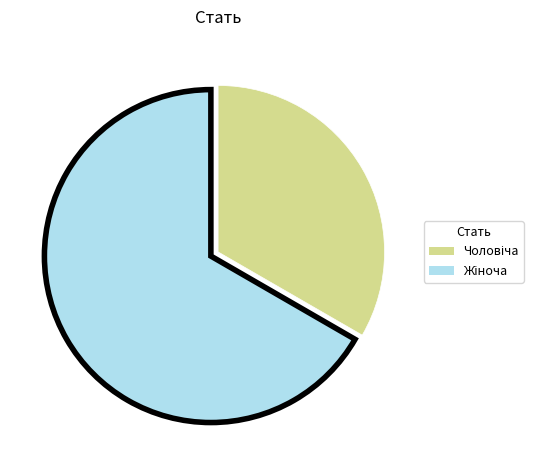

True or false: Жіноча accounts for 76% of the total.

False